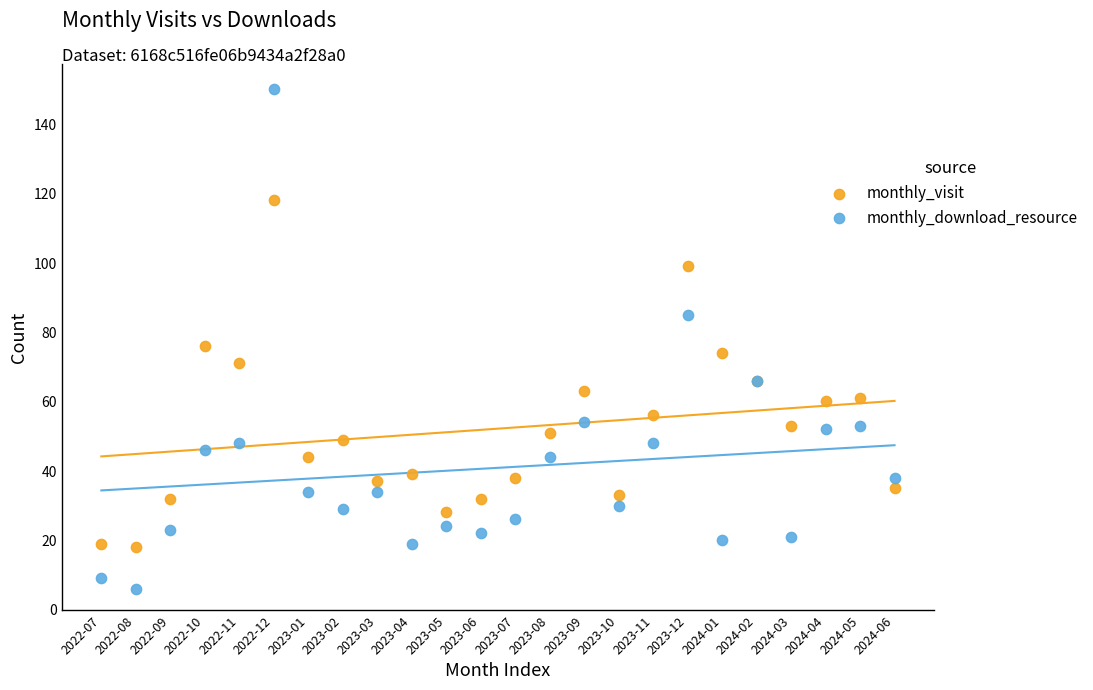

What are all the series names shown in the legend?

monthly_visit, monthly_download_resource